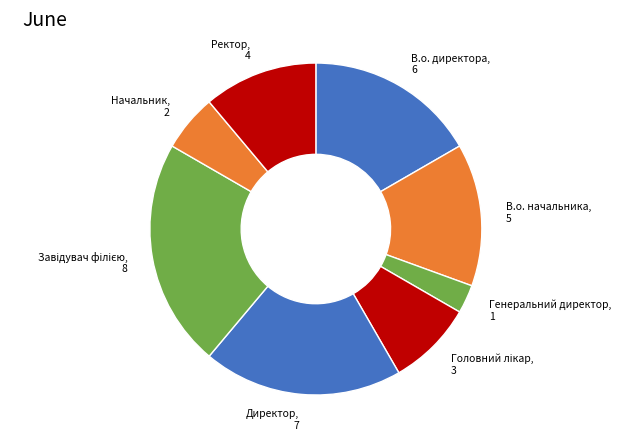

Is В.о. директора the majority of the pie?

No